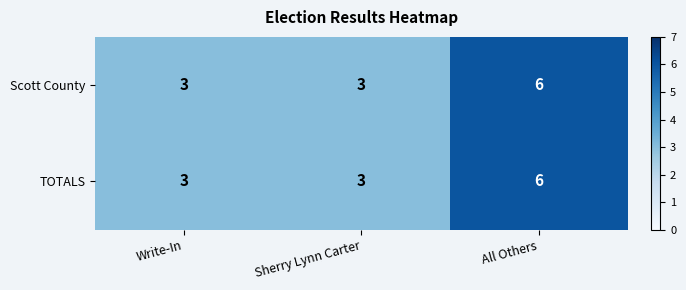

What is the sum of all Scott County values?

12